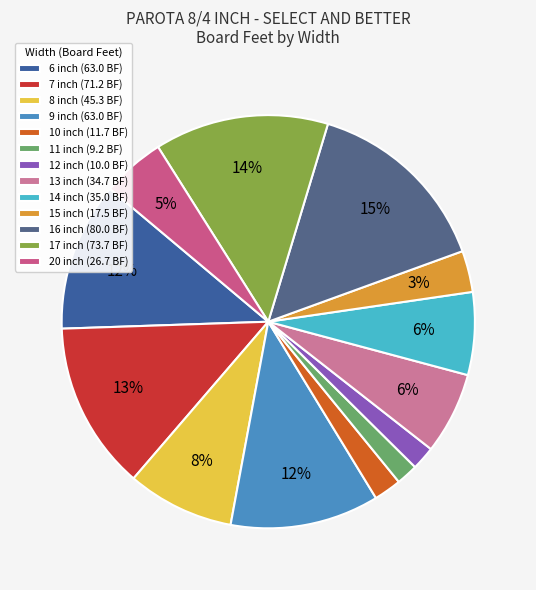

Is there any slice that represents more than half of the pie?

No